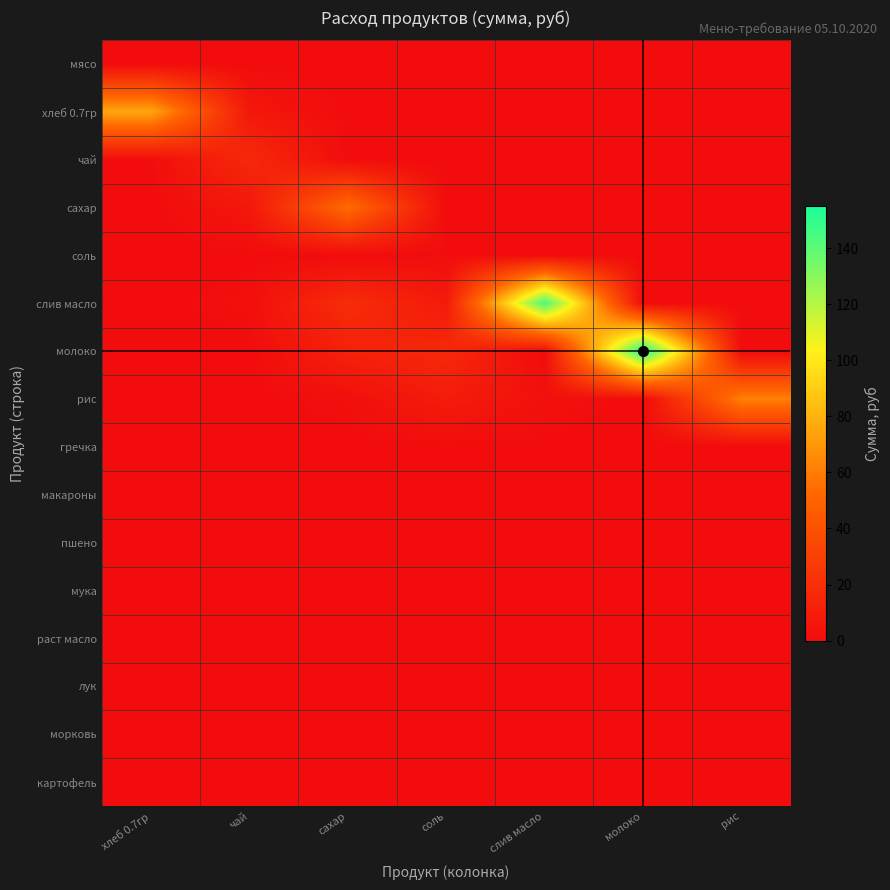

Reading left to right, extract all data points from this chart.

мясо: хлеб 0.7гр=0.0	чай=0.0	сахар=0.0	соль=0.0	слив масло=0.0	молоко=0.0	рис=0.0
хлеб 0.7гр: хлеб 0.7гр=75.4	чай=6.5	сахар=0.0	соль=0.0	слив масло=0.0	молоко=0.0	рис=0.0
чай: хлеб 0.7гр=0.8	чай=16.5	сахар=0.4	соль=0.0	слив масло=0.0	молоко=0.0	рис=0.0
сахар: хлеб 0.7гр=0.0	чай=6.2	сахар=54.5	соль=0.0	слив масло=0.0	молоко=0.0	рис=0.0
соль: хлеб 0.7гр=0.0	чай=0.1	сахар=0.1	соль=0.8	слив масло=0.0	молоко=0.0	рис=0.0
слив масло: хлеб 0.7гр=0.0	чай=2.1	сахар=18.6	соль=8.3	слив масло=144.8	молоко=0.0	рис=0.0
молоко: хлеб 0.7гр=0.0	чай=0.0	сахар=12.2	соль=16.6	слив масло=0.0	молоко=155.1	рис=0.0
рис: хлеб 0.7гр=0.0	чай=0.0	сахар=1.8	соль=8.9	слив масло=2.7	молоко=0.0	рис=62.0
гречка: хлеб 0.7гр=0.0	чай=0.0	сахар=0.0	соль=0.0	слив масло=0.0	молоко=0.0	рис=0.0
макароны: хлеб 0.7гр=0.0	чай=0.0	сахар=0.0	соль=0.0	слив масло=0.0	молоко=0.0	рис=0.0
пшено: хлеб 0.7гр=0.0	чай=0.0	сахар=0.0	соль=0.0	слив масло=0.0	молоко=0.0	рис=0.0
мука: хлеб 0.7гр=0.0	чай=0.0	сахар=0.0	соль=0.0	слив масло=0.0	молоко=0.0	рис=0.0
раст масло: хлеб 0.7гр=0.0	чай=0.0	сахар=0.0	соль=0.0	слив масло=0.0	молоко=0.0	рис=0.0
лук: хлеб 0.7гр=0.0	чай=0.0	сахар=0.0	соль=0.0	слив масло=0.0	молоко=0.0	рис=0.0
морковь: хлеб 0.7гр=0.0	чай=0.0	сахар=0.0	соль=0.0	слив масло=0.0	молоко=0.0	рис=0.0
картофель: хлеб 0.7гр=0.0	чай=0.0	сахар=0.0	соль=0.0	слив масло=0.0	молоко=0.0	рис=0.0